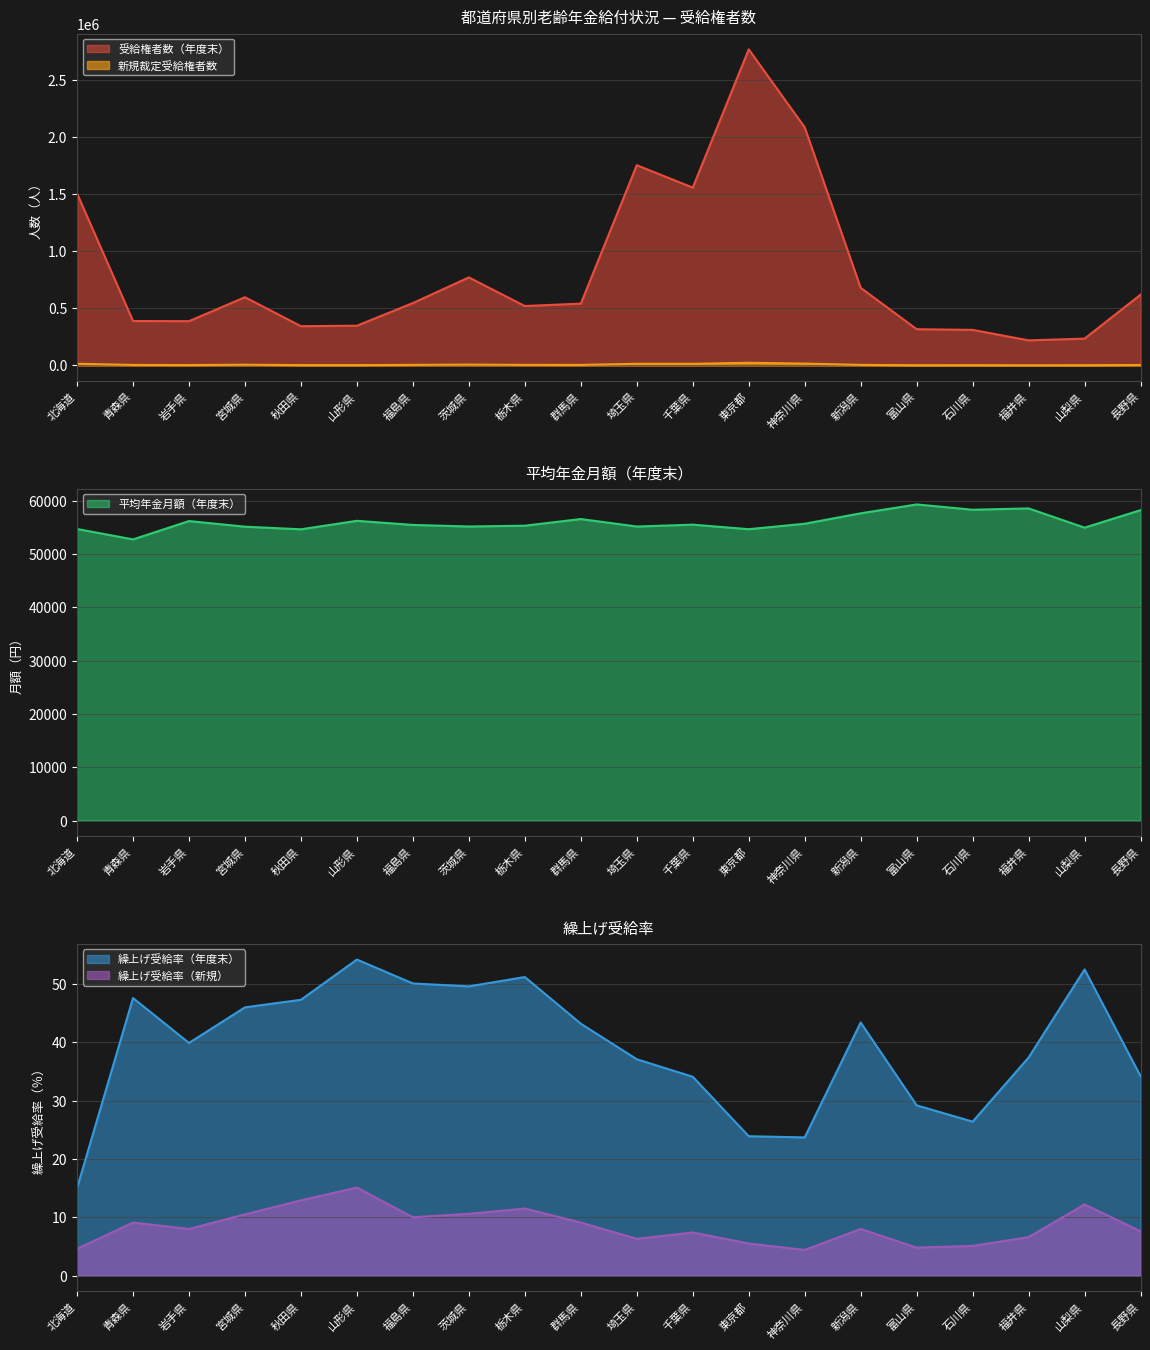

At how many categories does at least one series exceed 1260836?

5